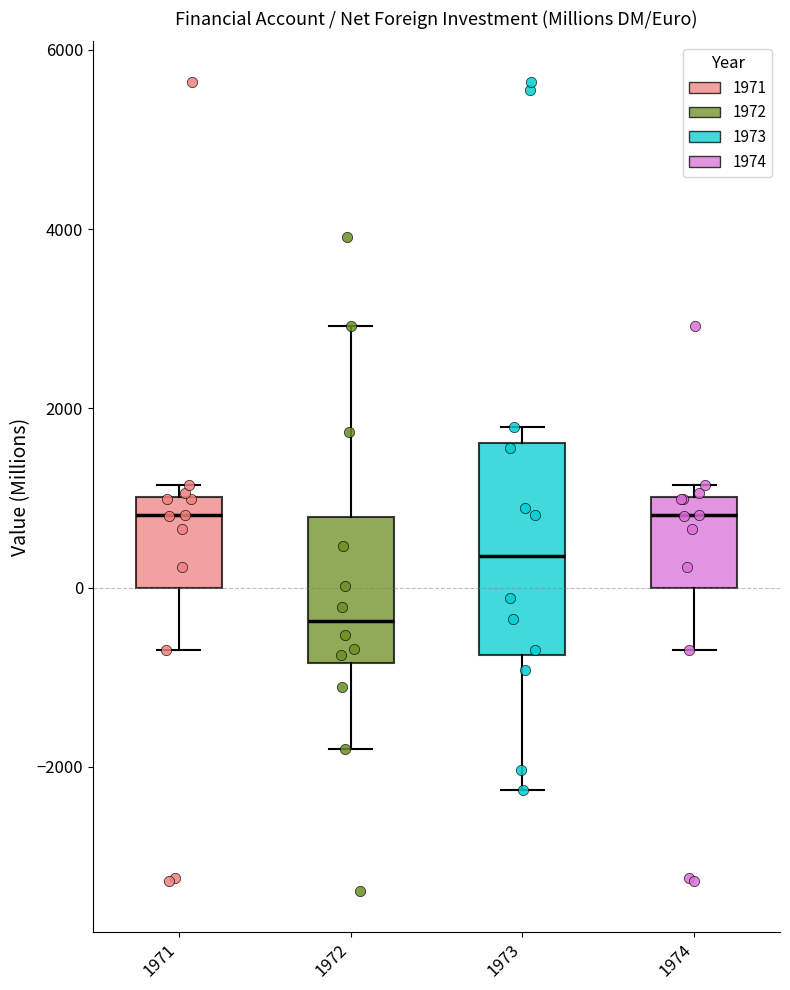

Reading left to right, transcribe this box plot: for each box, give where its median line is, the range the box spans, and where its two whiskers end, as read against the y-axis. The values are not printed on the chart, so give them approximately, as read against the axis.

1971: median 800, box 0 to 1000, whiskers -600 to 1200
1972: median -400, box -800 to 800, whiskers -1800 to 3000
1973: median 400, box -800 to 1600, whiskers -2200 to 1800
1974: median 800, box 0 to 1000, whiskers -600 to 1200